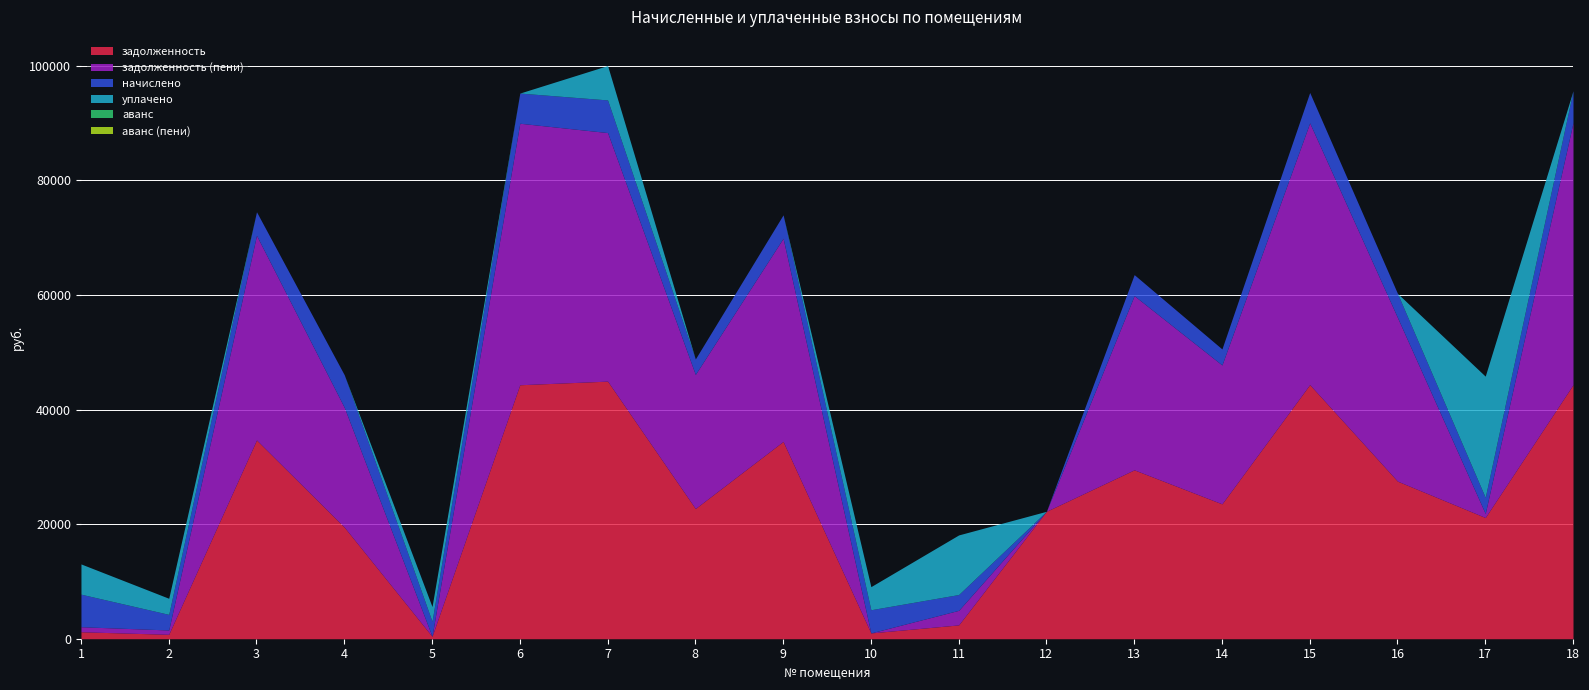

What is the sum of all задолженность (пени) values?

384052.6